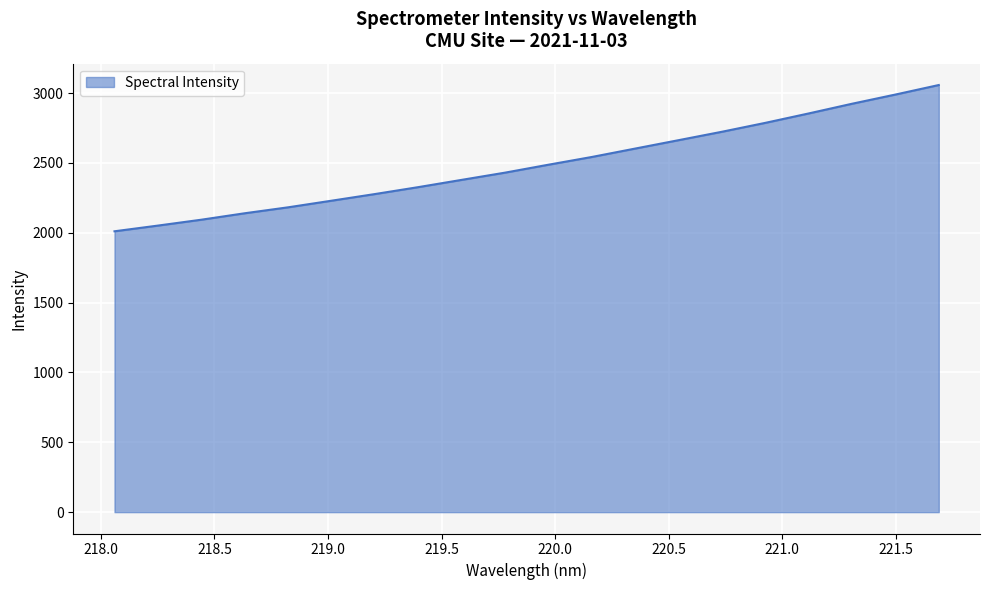

What is the maximum value shown in the chart?

3057.5